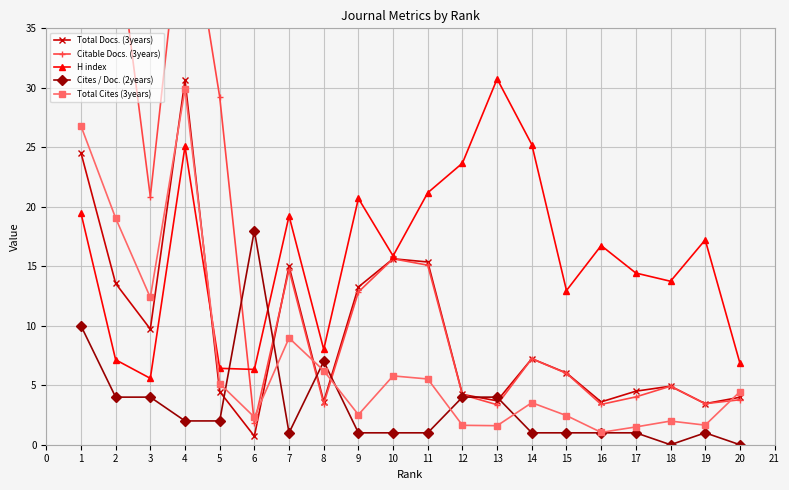

What is the difference between the maximum and second lowest values in the Cites / Doc. (2years) series?

18.0